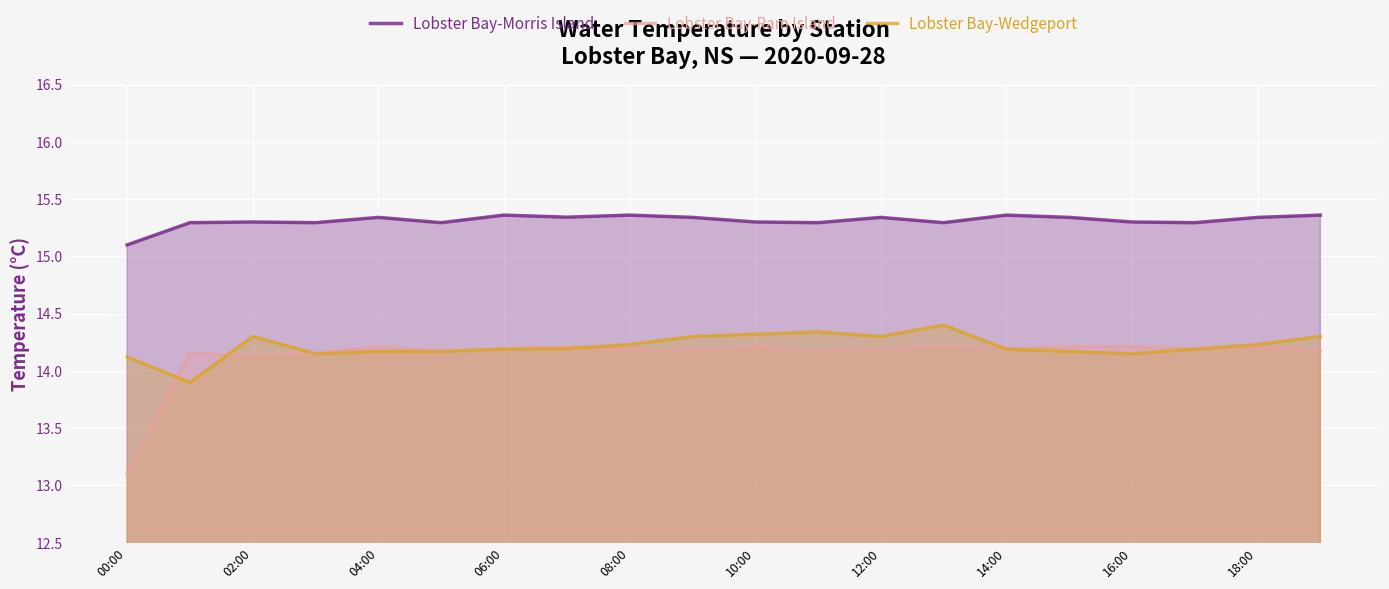

Which series has the largest total across all categories?

Lobster Bay-Morris Island